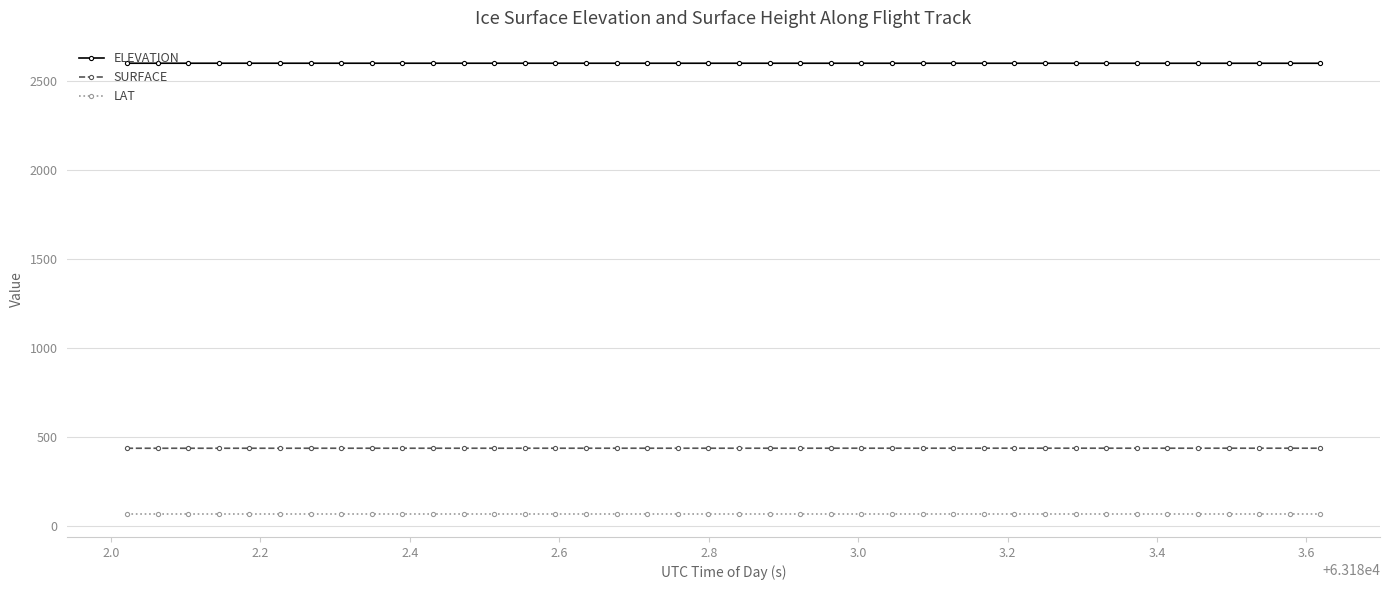

What is the maximum value for ELEVATION?

2601.9